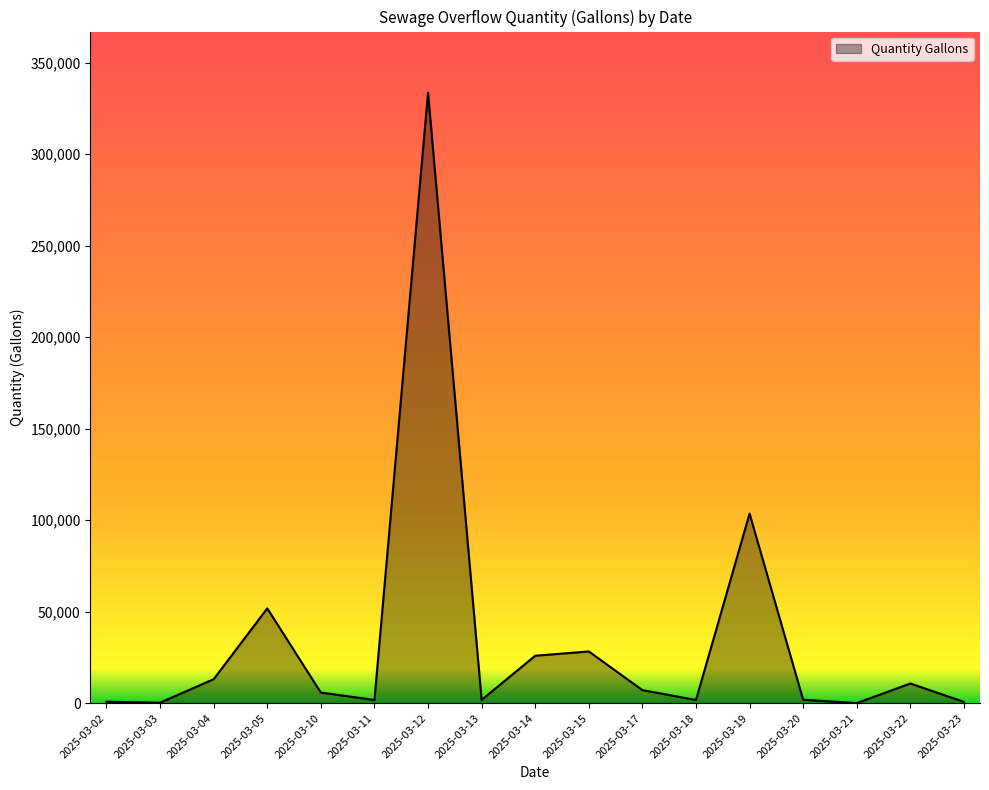

What is the greatest value displayed?

333645